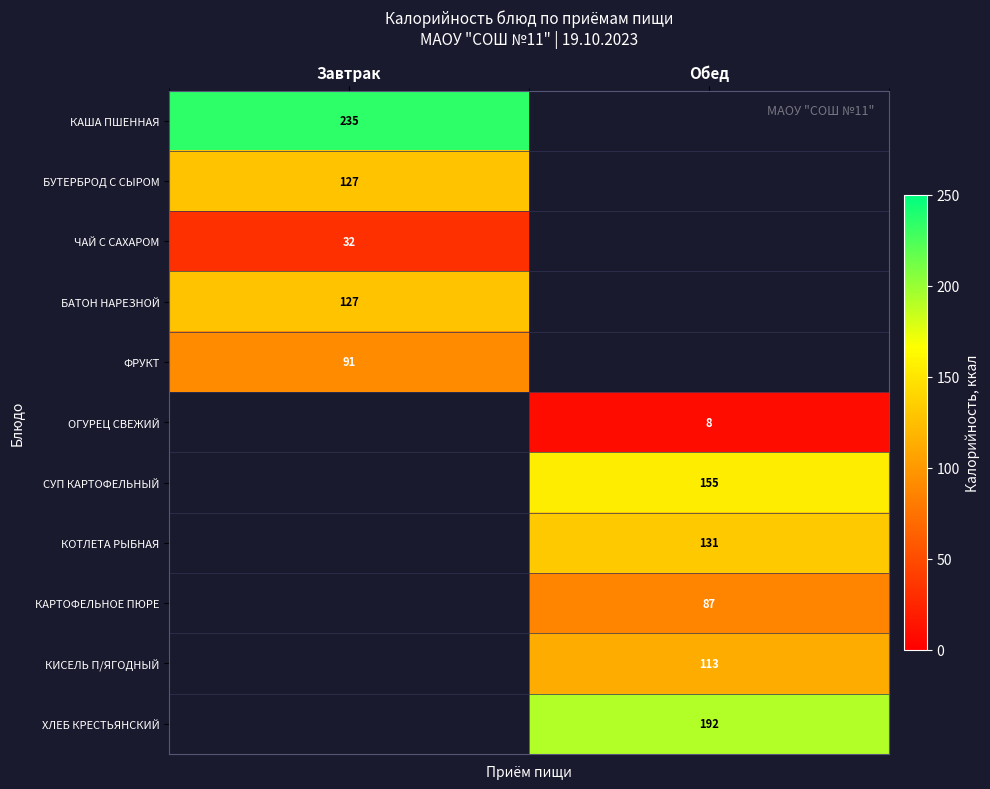

The value of ФРУКТ at Завтрак is 35. True or false?

False